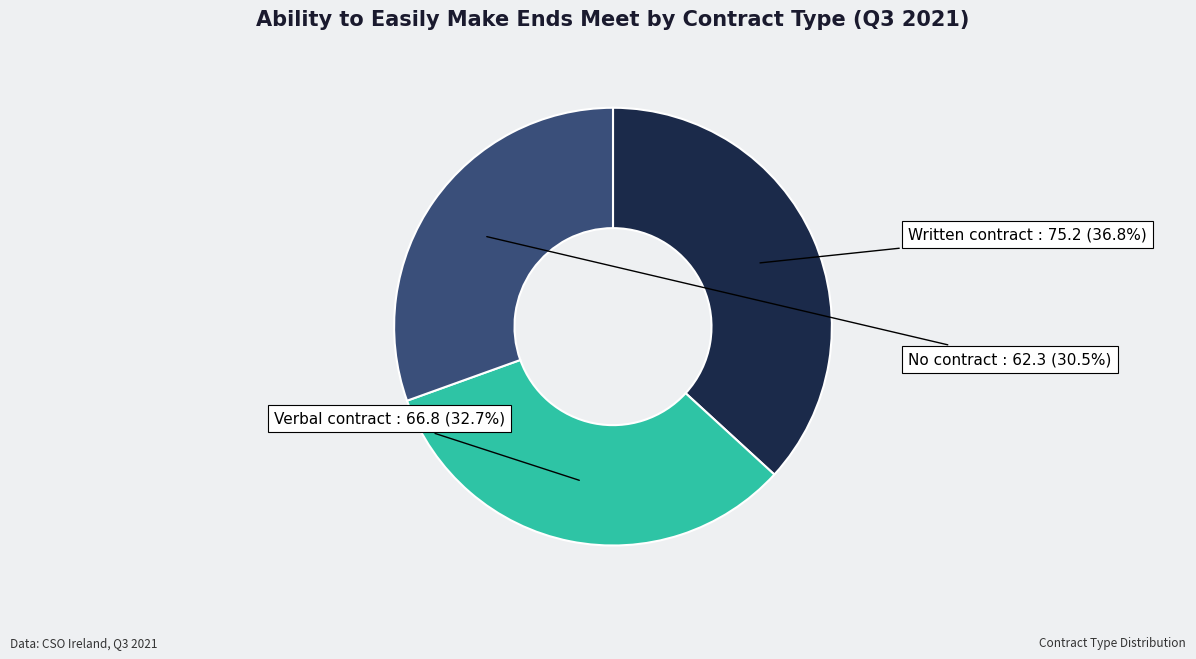

Rank the categories by value from highest to lowest.

Written contract, Verbal contract, No contract